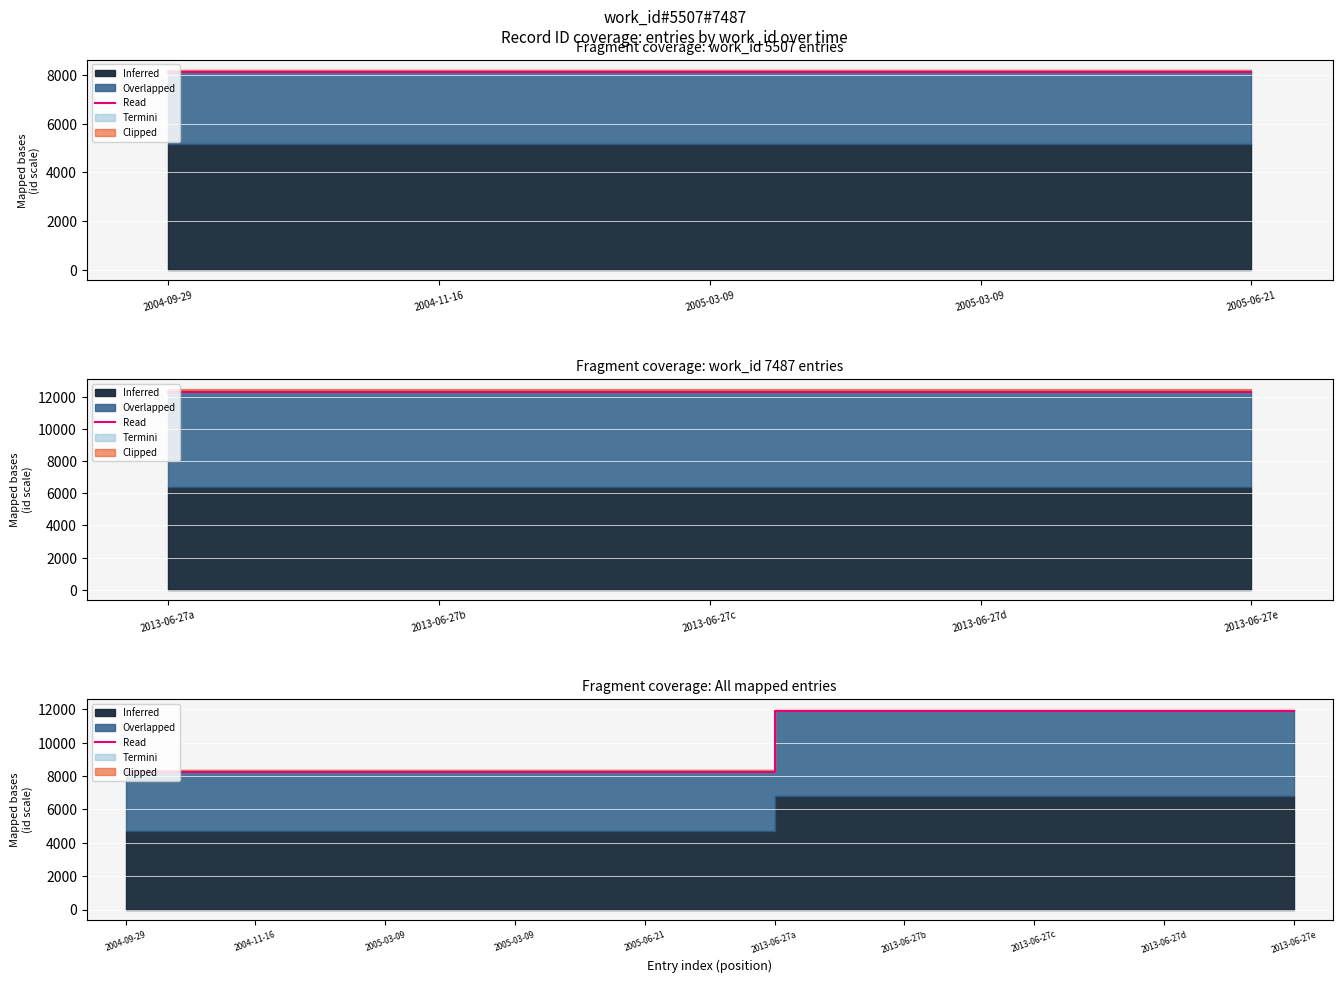

True or false: the data shows 8250.5 at 2004-09-29.

True